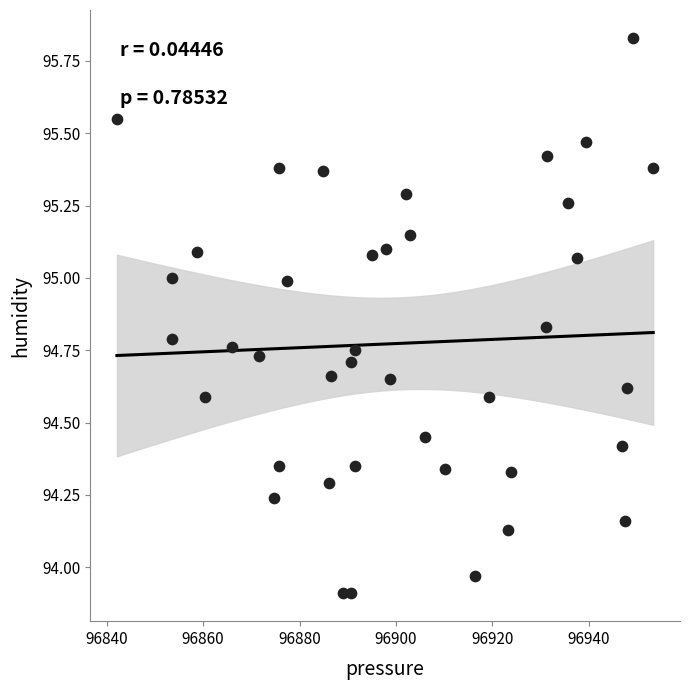

What is the range of Y values (max minus min)?

1.9